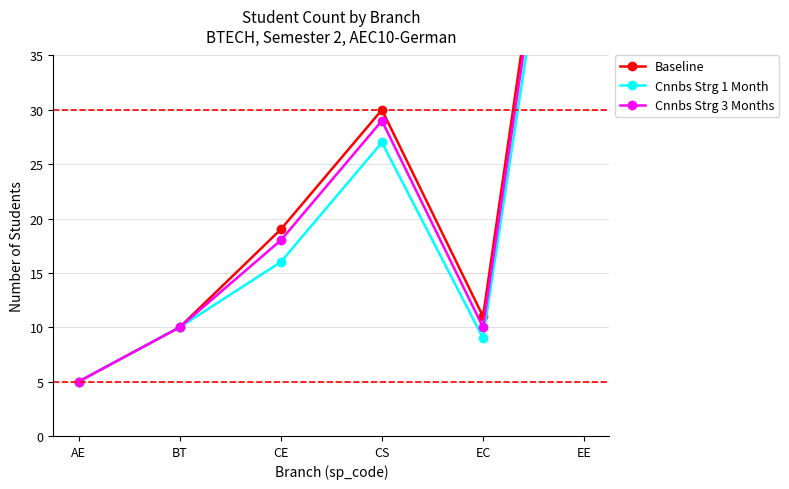

True or false: Cnnbs Strg 3 Months has a value of 5 at BT.

False